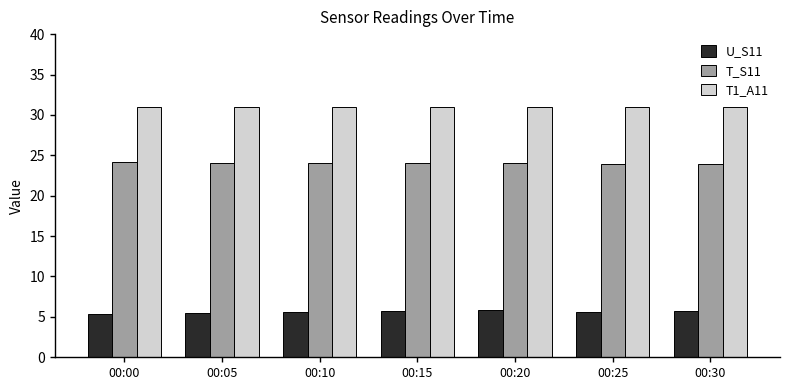

What is the difference between the highest and lowest values at 00:00?

25.6